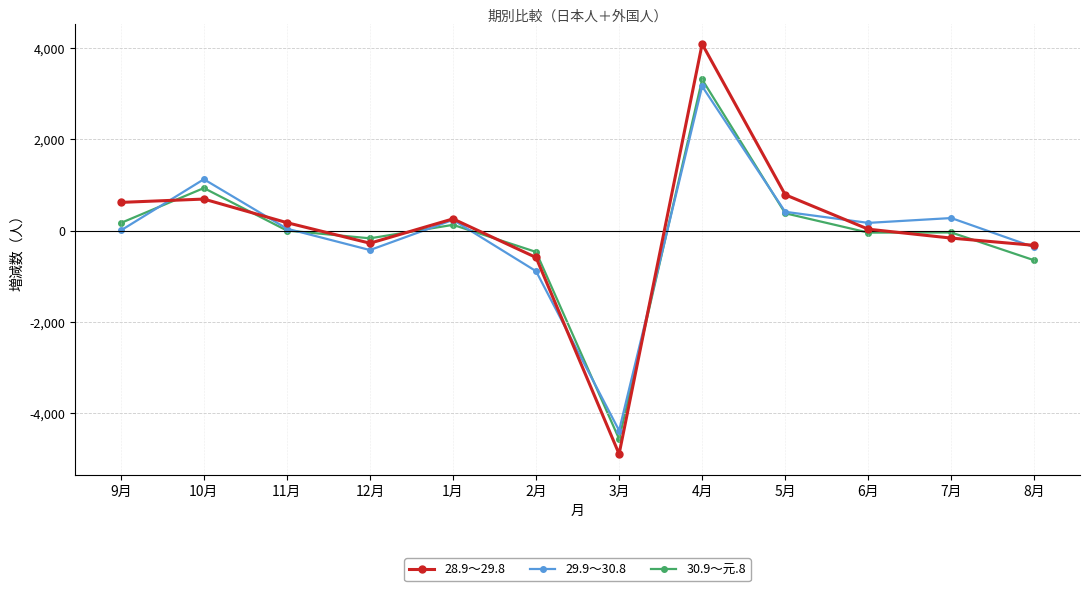

At which category is the sum across all series the highest?

4月